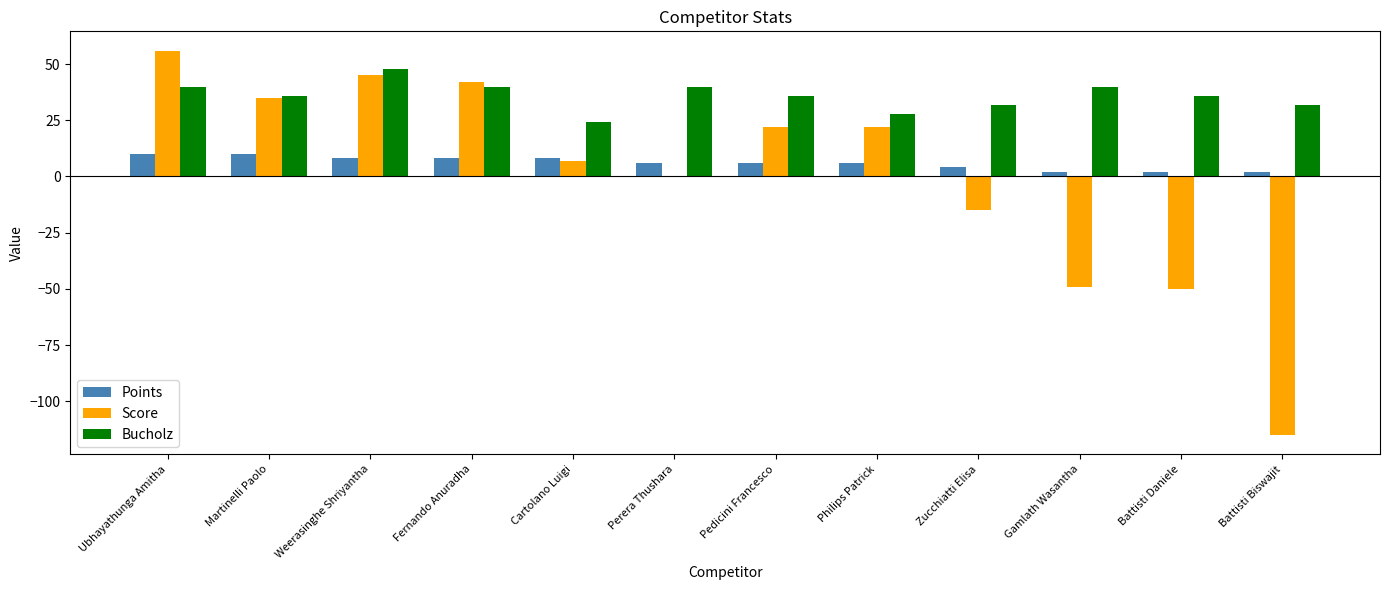

Which series has the largest total across all categories?

Bucholz